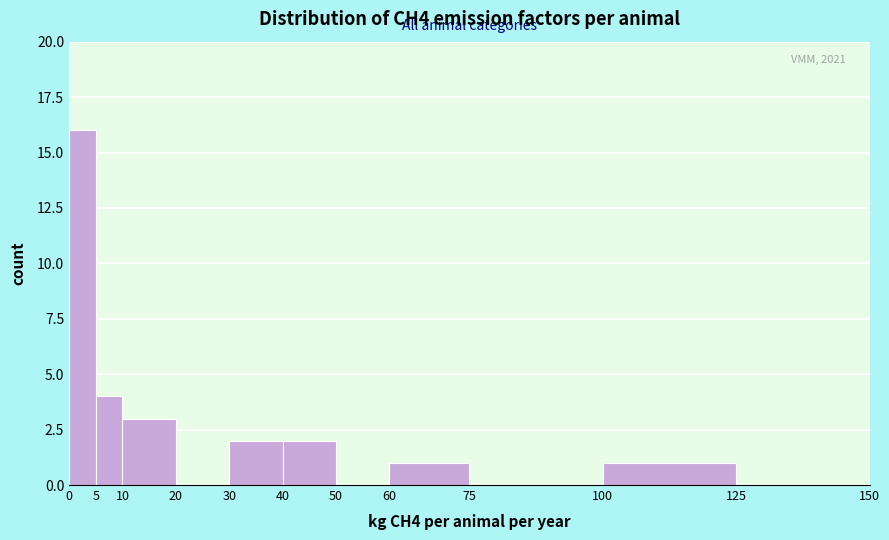

Which range on the x-axis has the tallest bar?

0 to 5